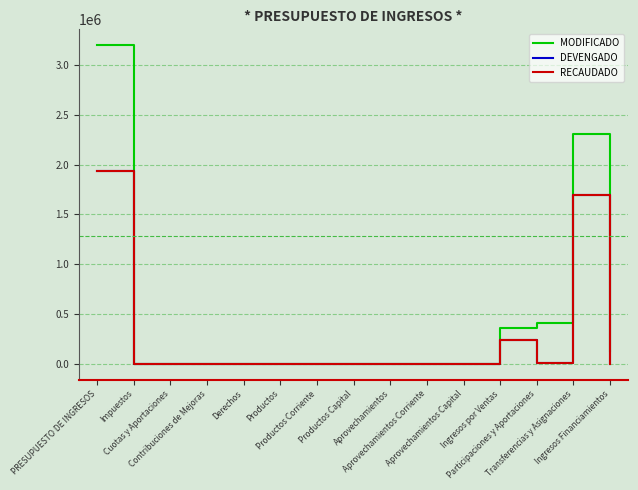

What is the difference between the maximum and minimum values in the RECAUDADO series?

1932200.3